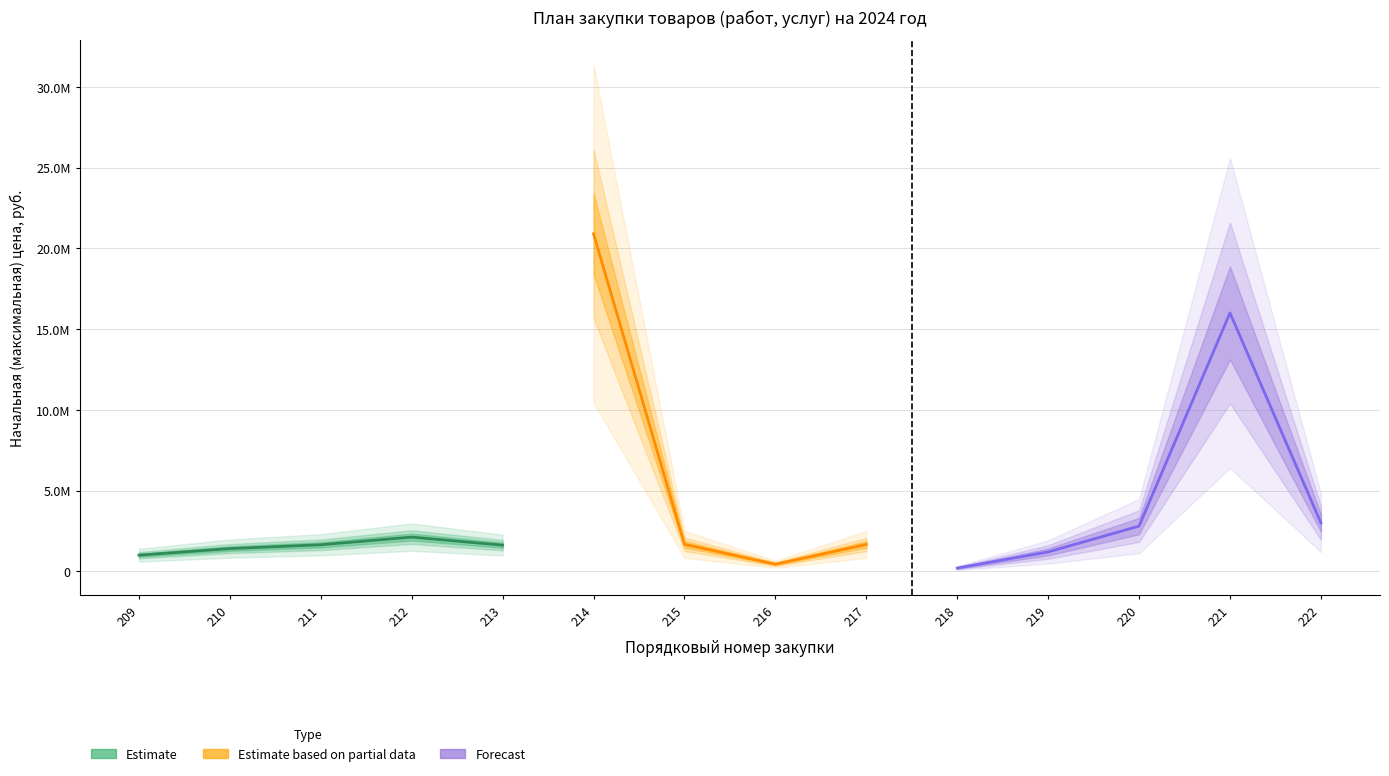

True or false: Начальная цена (тыс. руб.) and Количество cross at least once.

False